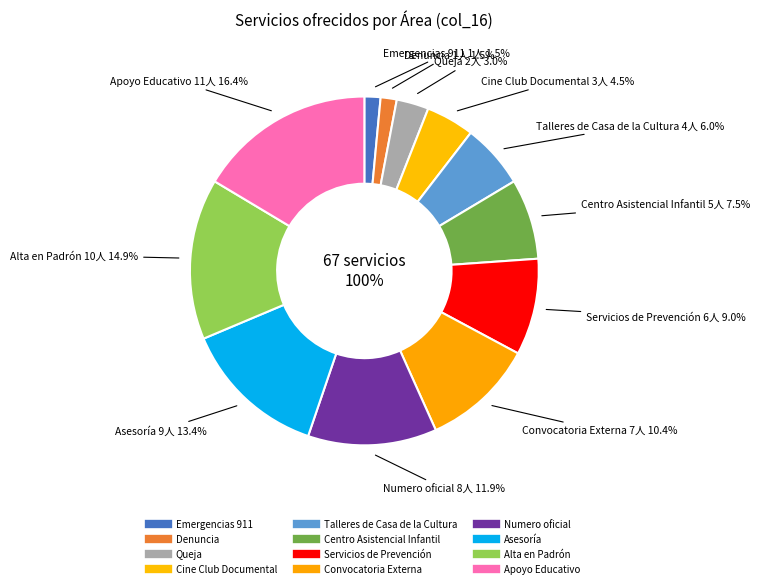

What percentage is the Convocatoria Externa slice, to the nearest percent?

10%